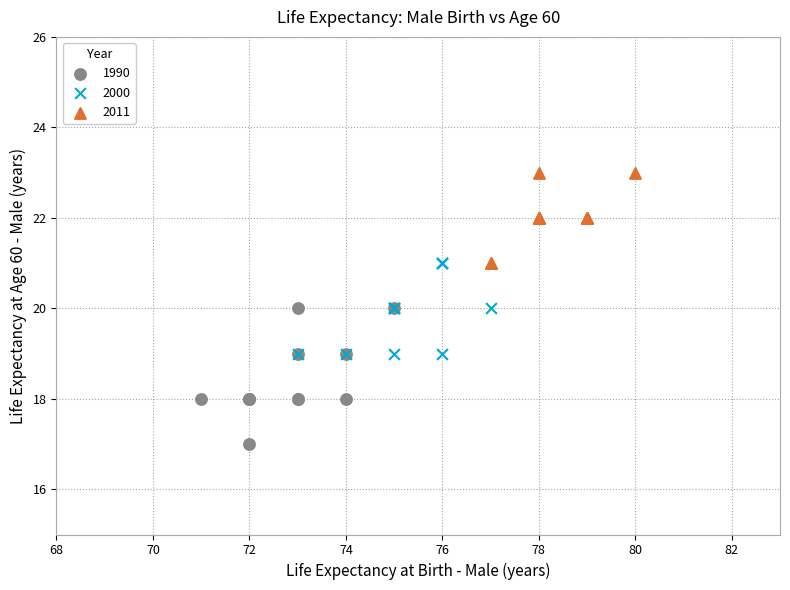

Which series has the largest Y range (max minus min)?

1990